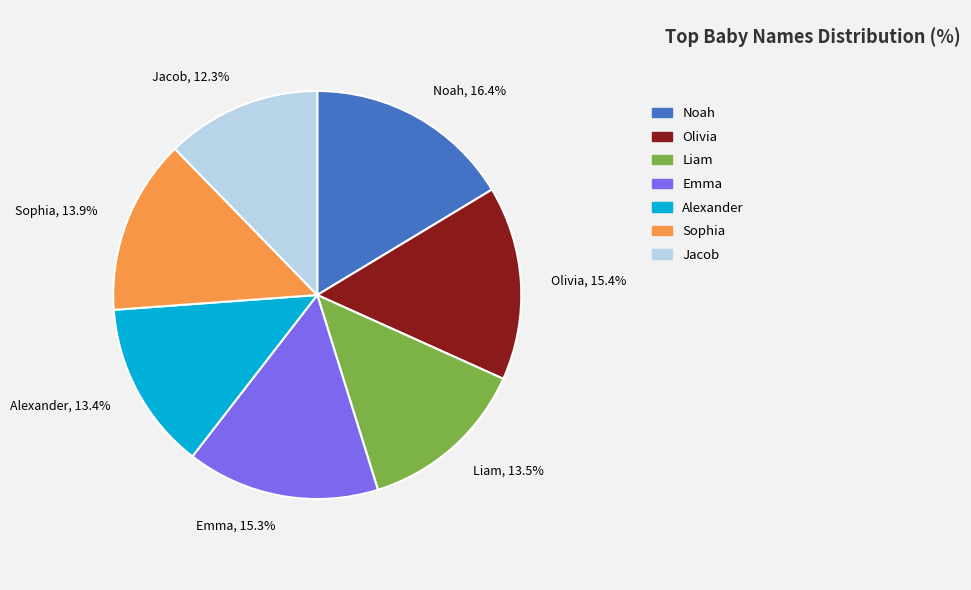

Approximately how many times larger is the value at Olivia compared to Jacob?

1.3